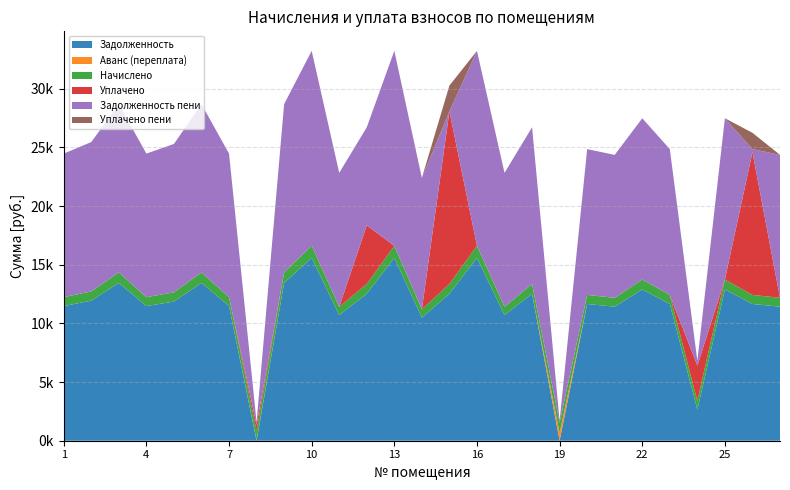

Reading right to left, list all the values displayed in this chart.

zadolzhennost: 11427.6	11658.7	12891.4	2650.8	11658.7	12891.4	11427.6	11658.7	0.0	12531.8	10708.6	15587.8	12531.8	10491.7	15587.8	12531.8	10708.6	15587.8	13456.3	0.0	11479.0	13456.3	11864.2	11479.0	13456.3	11941.2	11479.0
avans: 0.0	0.0	0.0	0.0	0.0	0.0	0.0	0.0	688.1	0.0	0.0	0.0	0.0	0.0	0.0	0.0	0.0	0.0	0.0	55.3	0.0	0.0	0.0	0.0	0.0	0.0	0.0
nachisleno: 757.0	772.3	853.9	757.0	772.3	853.9	757.0	772.3	853.9	830.1	709.3	1032.5	830.1	709.3	1032.5	830.1	709.3	1032.5	891.3	791.0	760.4	891.3	785.9	760.4	891.3	791.0	760.4
uplacheno: 0.0	12173.6	0.0	2992.9	0.0	0.0	0.0	0.0	0.0	0.0	0.0	0.0	14718.8	0.0	0.0	5000.0	0.0	0.0	0.0	514.8	0.0	0.0	0.0	0.0	0.0	0.0	0.0
zadolzhennost_peni: 12184.6	257.4	13745.2	414.8	12431.0	13745.2	12184.6	12431.0	165.8	13361.9	11417.9	16620.3	0.0	11201.0	16620.3	8361.9	11417.9	16620.3	14347.6	220.9	12239.3	14347.6	12650.0	12239.3	14347.6	12732.2	12239.3
uplacheno_peni: 0.0	1389.4	0.0	0.0	0.0	0.0	0.0	0.0	0.0	0.0	0.0	0.0	2197.8	0.0	0.0	0.0	0.0	0.0	0.0	0.0	0.0	0.0	0.0	0.0	0.0	0.0	0.0